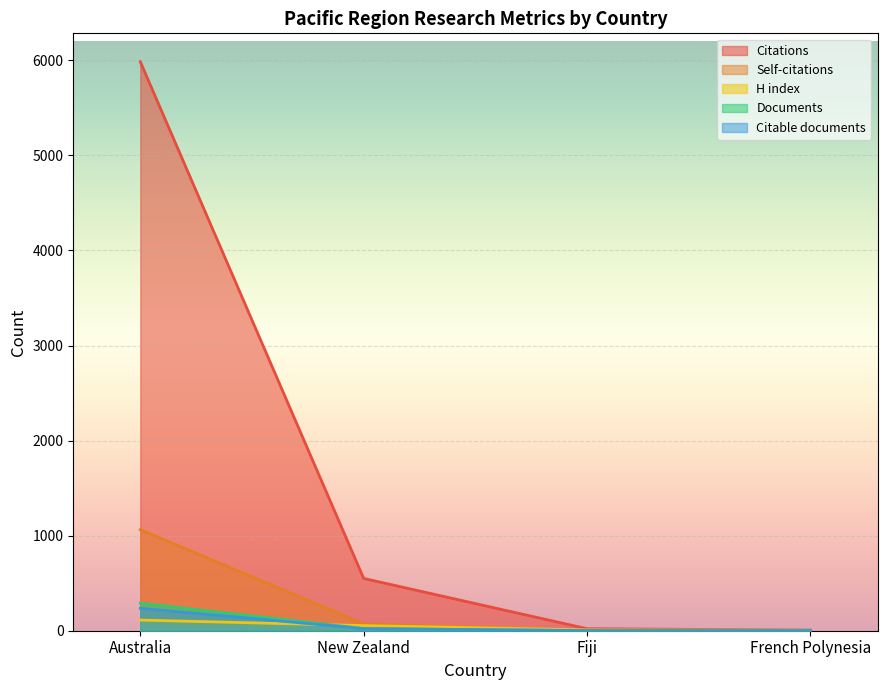

True or false: Documents has more than 0 points higher than both neighbors.

False